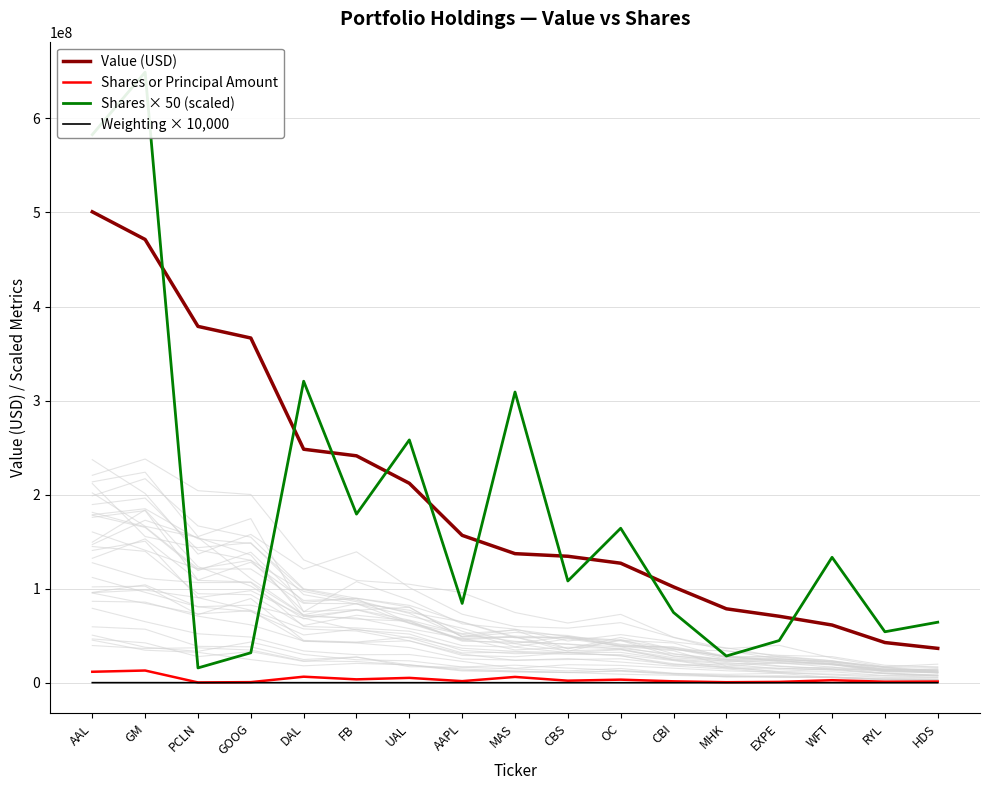

What is the label of the 13th point from the left?

MHK